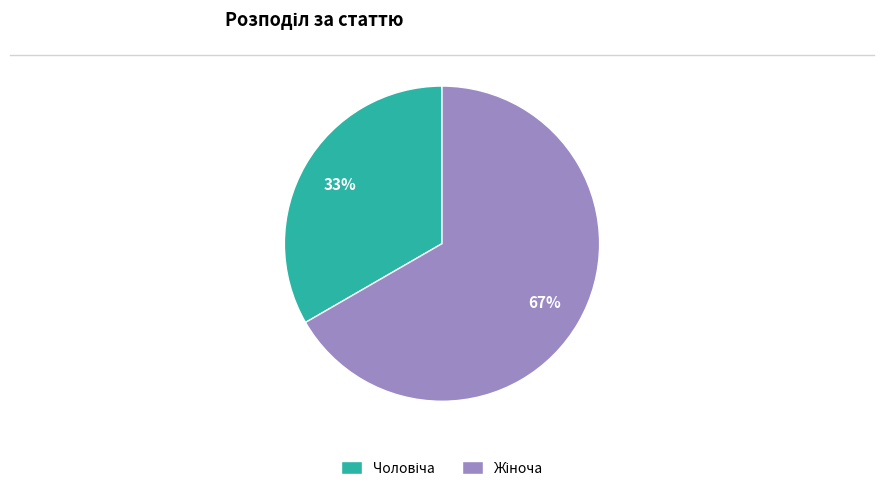

To the nearest percent, what is the average slice percentage?

50%